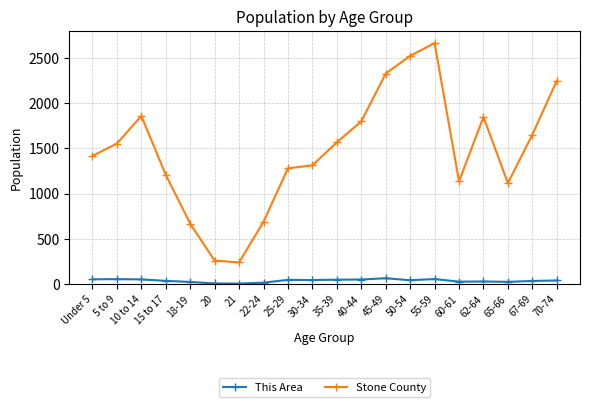

Is it true that Stone County equals 3318 at 45-49?

False